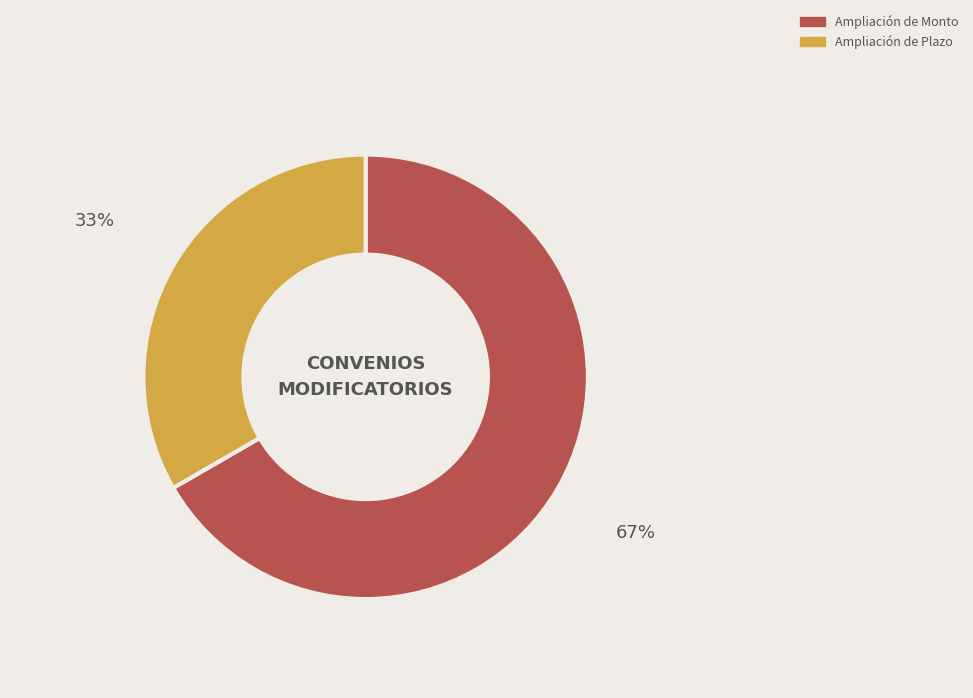

Does Ampliación de Plazo account for over 50% of the chart?

No